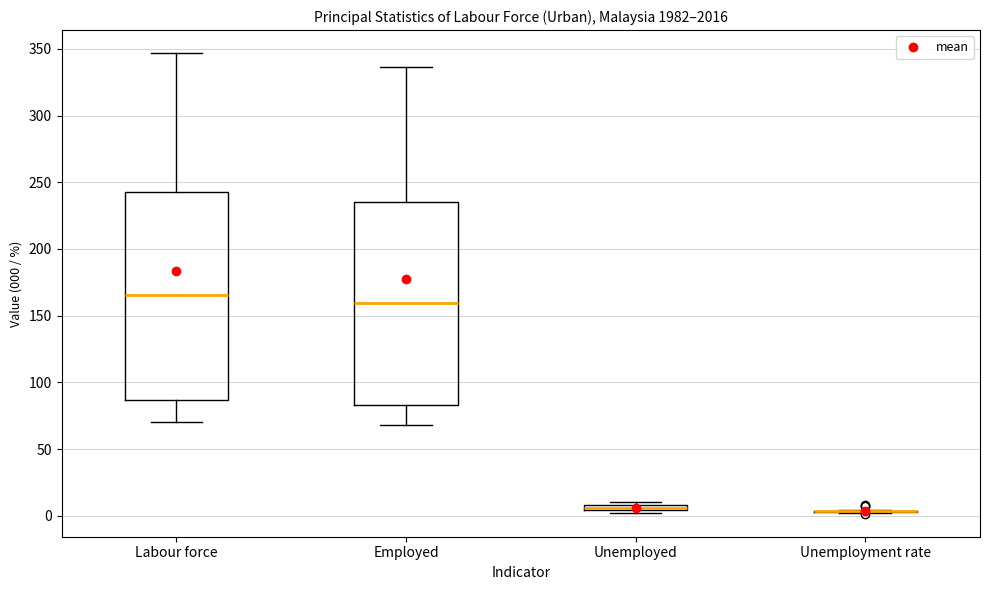

Where is the upper edge of the box for Unemployed on the y-axis? The values are not printed on the chart, so give them approximately, as read against the axis.

10